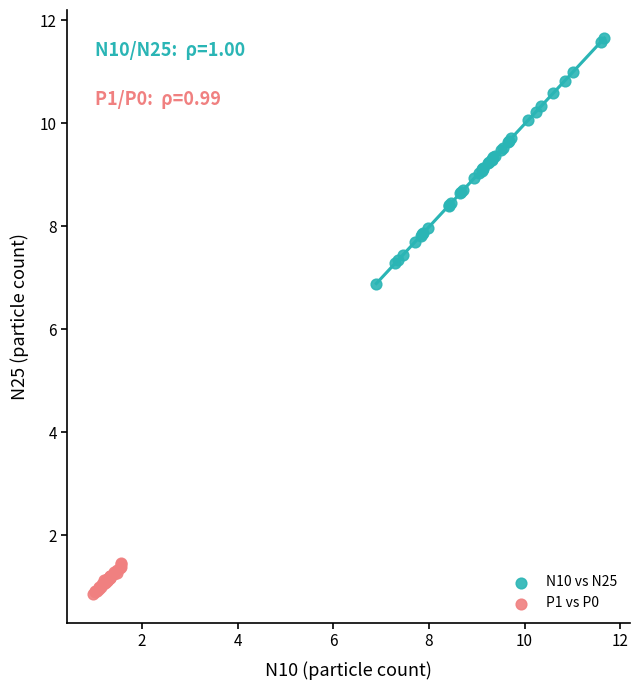

Which series contains the lowest Y value?

P1 vs P0